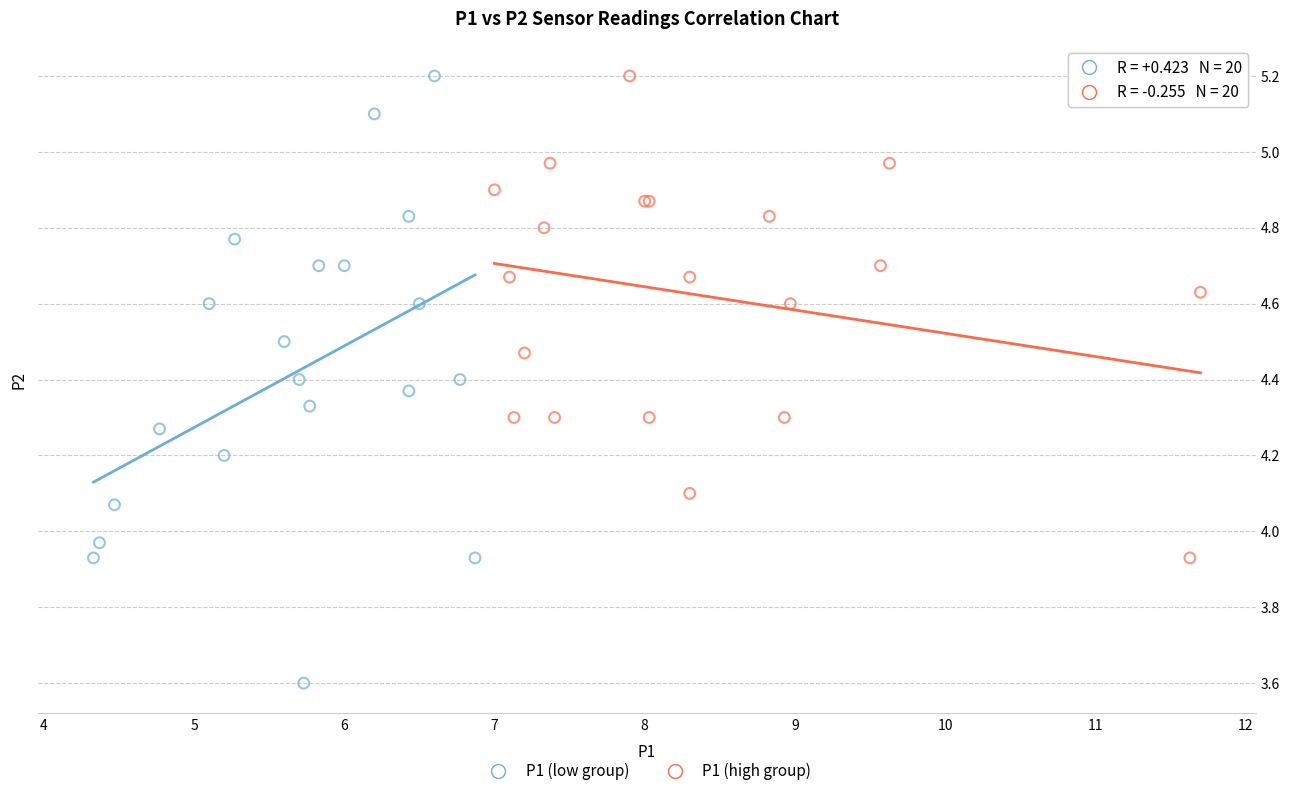

Which series has the largest Y range (max minus min)?

P1 (low group)